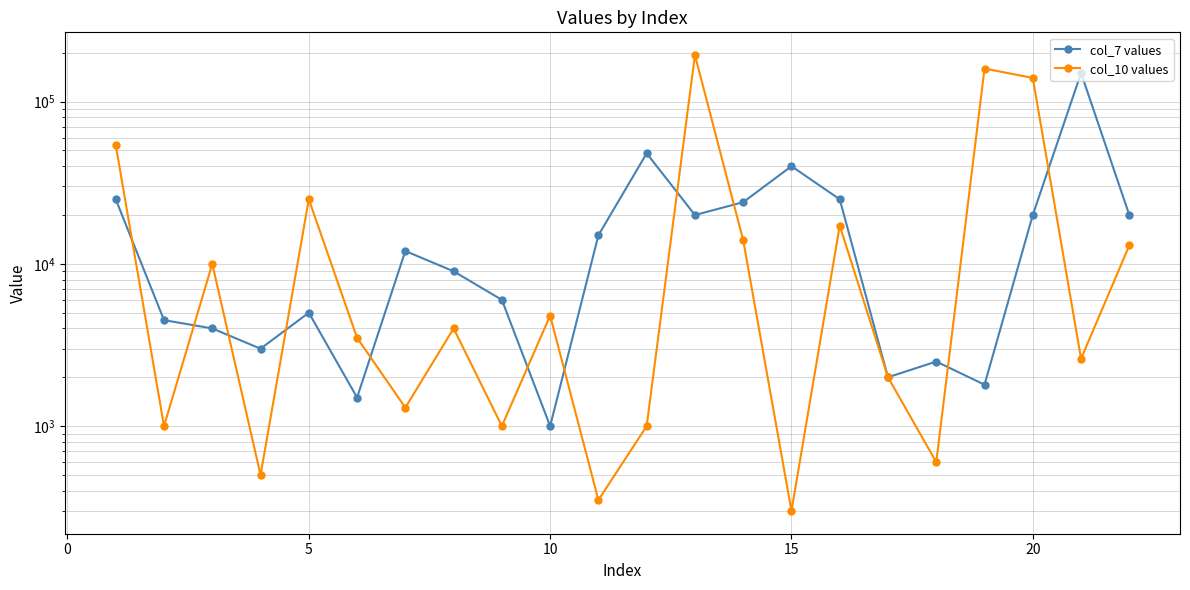

How many values in the col_10 values series exceed 4000?

10